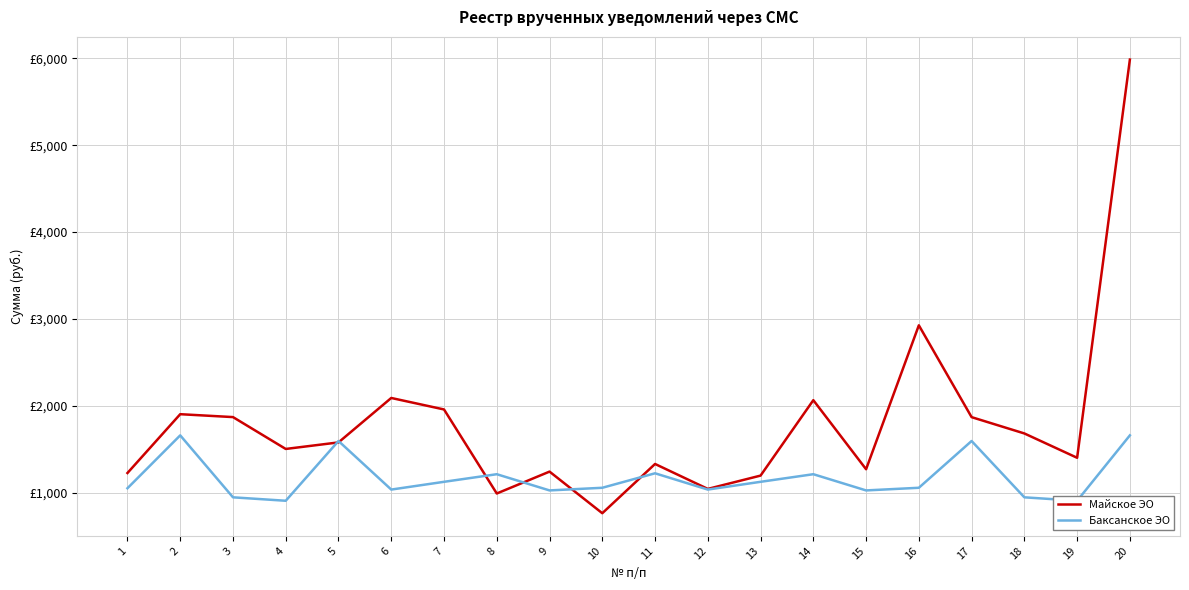

Which series ends up on top after the final intersection of Баксанское ЭО and Майское ЭО?

Майское ЭО